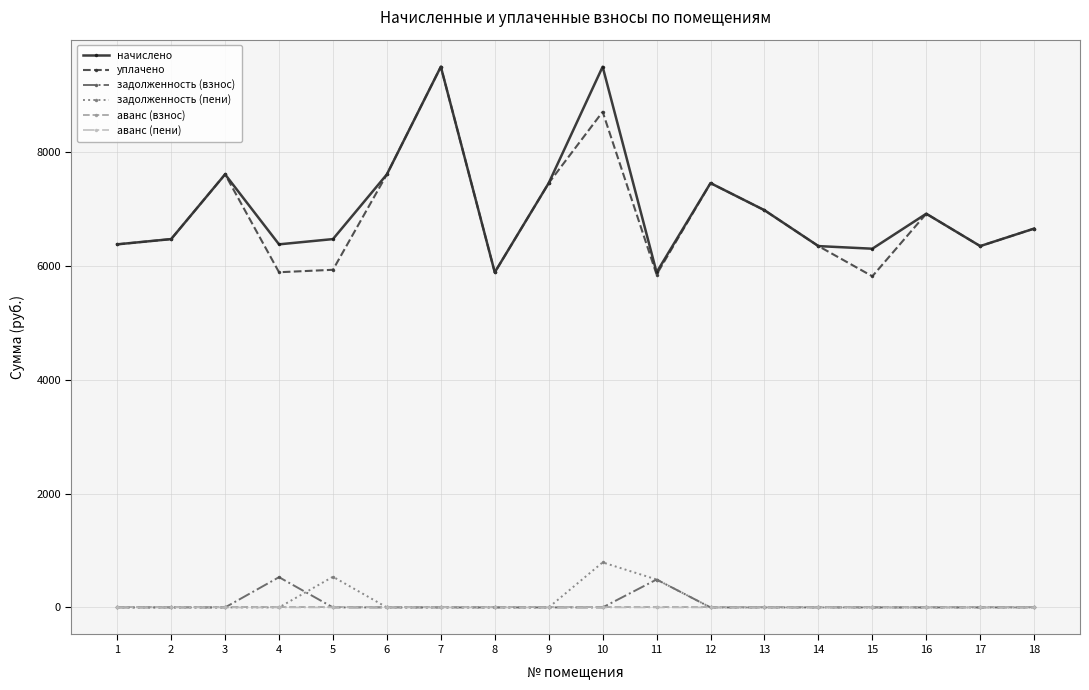

True or false: аванс (взнос) and начислено cross at least once.

False